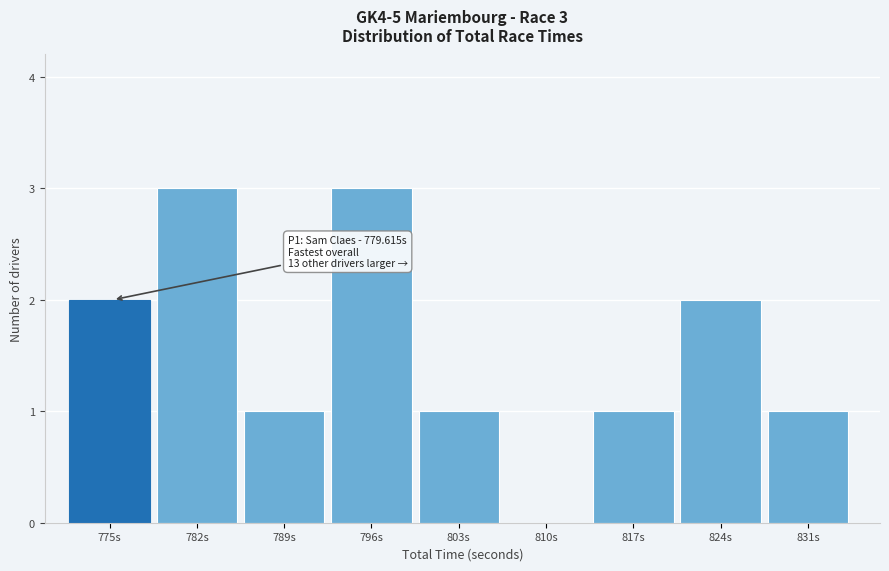

Reading right to left, extract all data points from this chart.

831s=1	824s=2	817s=1	810s=0	803s=1	796s=3	789s=1	782s=3	775s=2